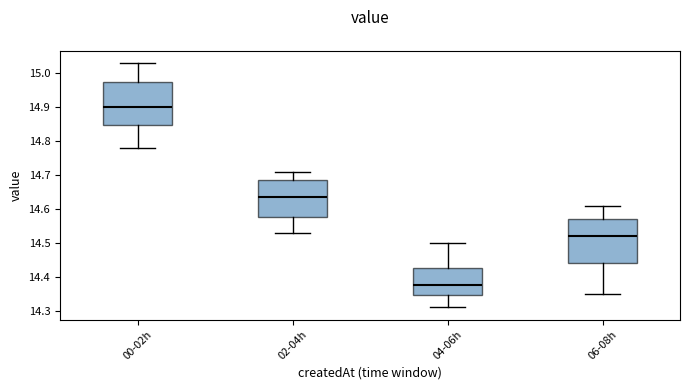

Which box's median line is the lowest?

04-06h